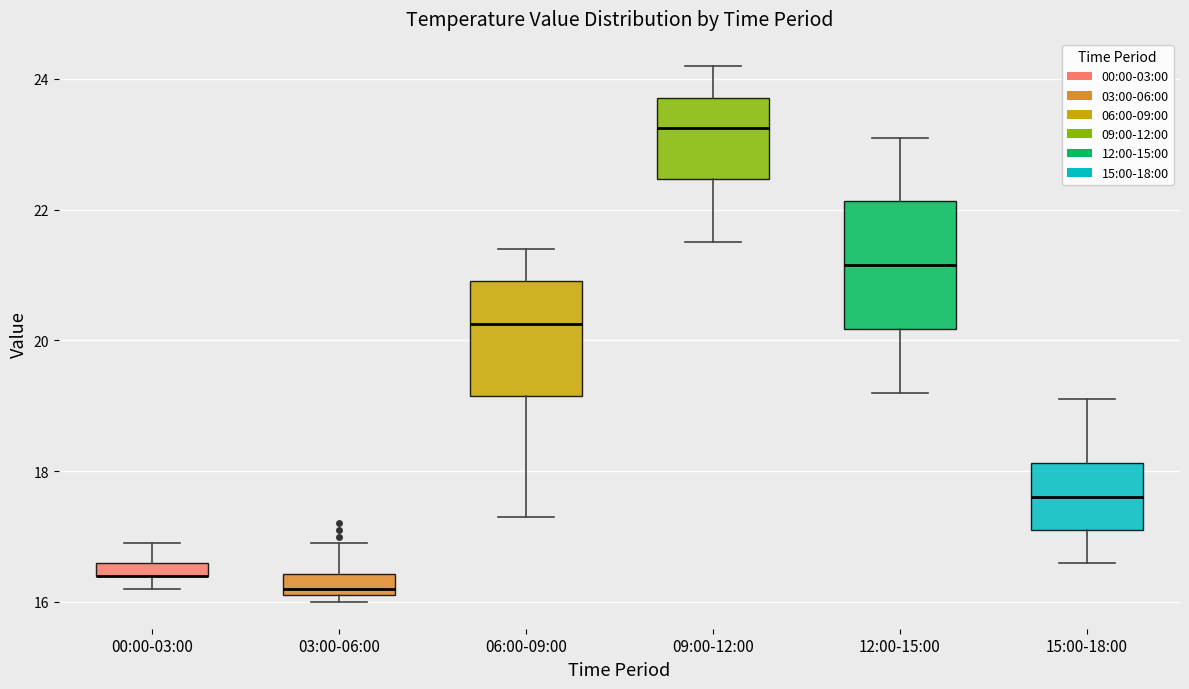

Where is the upper edge of the box for 09:00-12:00 on the y-axis? The values are not printed on the chart, so give them approximately, as read against the axis.

23.8